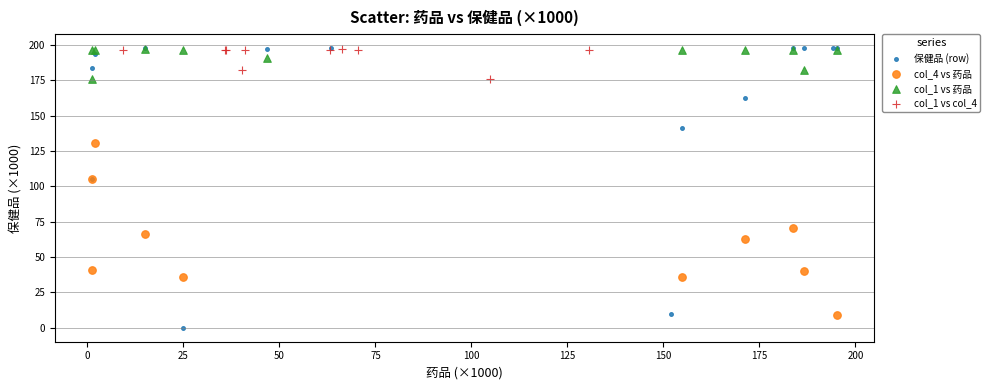

Which series contains the lowest Y value?

保健品 (row)